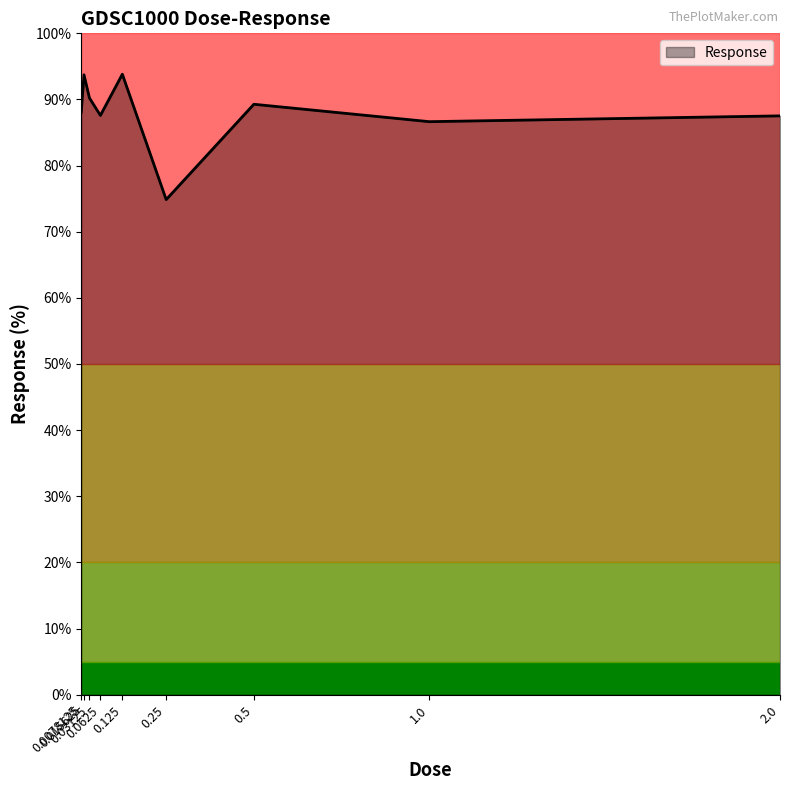

At which label does the data first exceed 88?

0.0078125